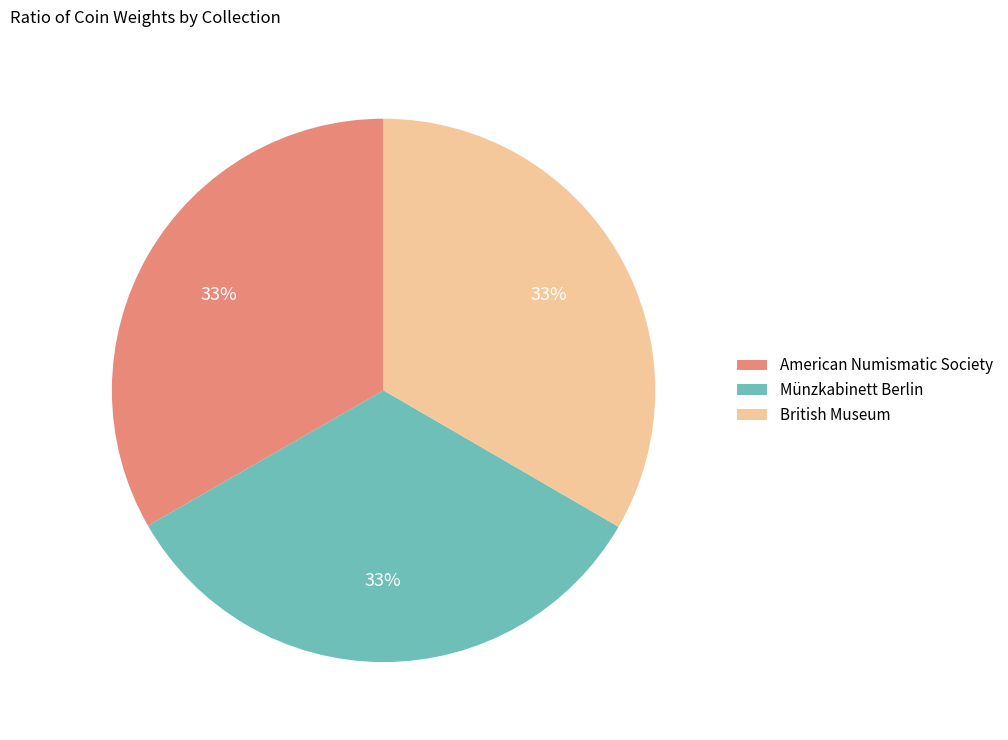

Is American Numismatic Society the majority of the pie?

No